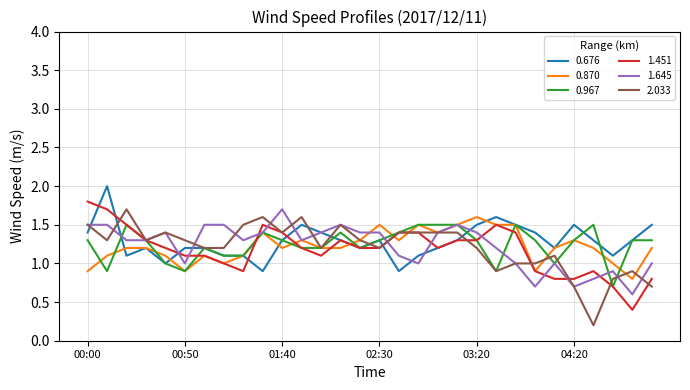

What is the maximum value shown in the chart?

2.0